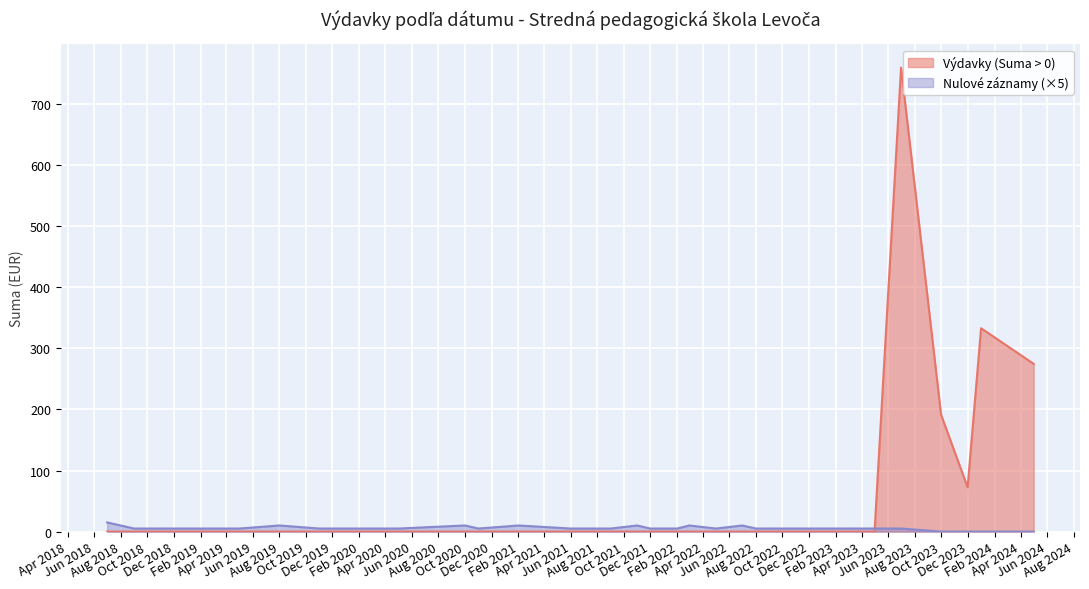

How many times do Nulové záznamy and Výdavky (Suma > 0) cross each other?

1